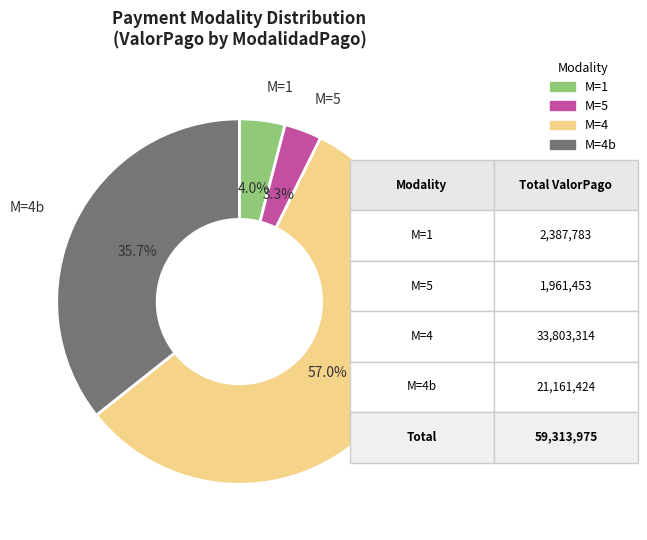

Is there any slice that represents more than half of the pie?

Yes